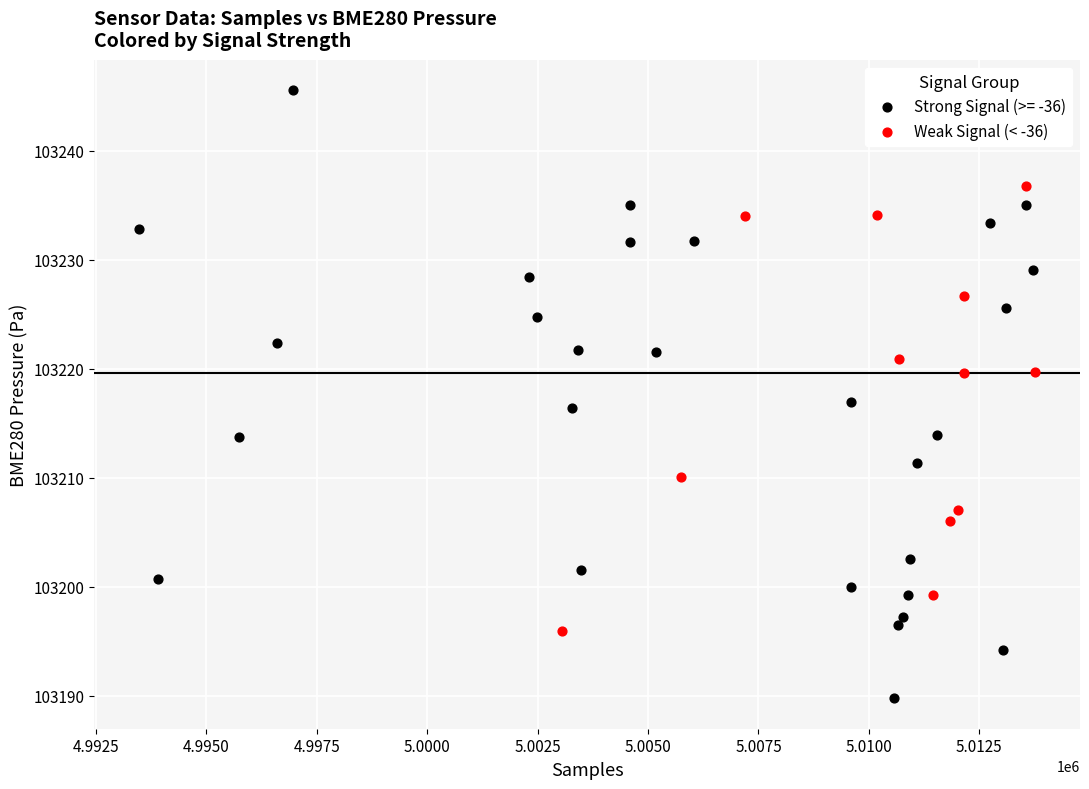

Which series has the widest spread of Y values?

Strong Signal (>= -36)